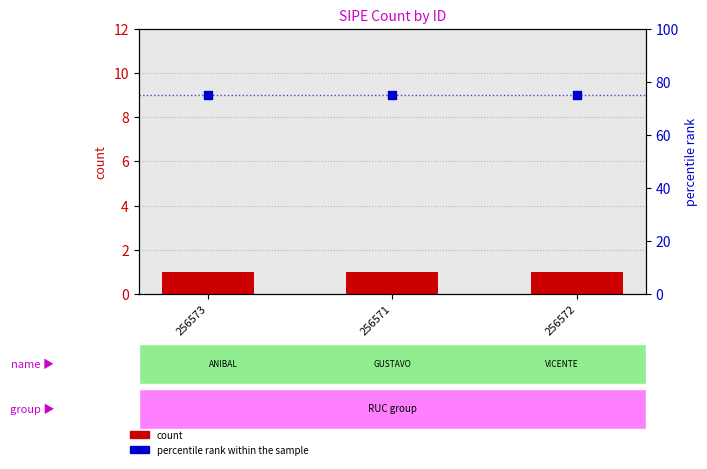

What is the total value across all series at 256573?

76